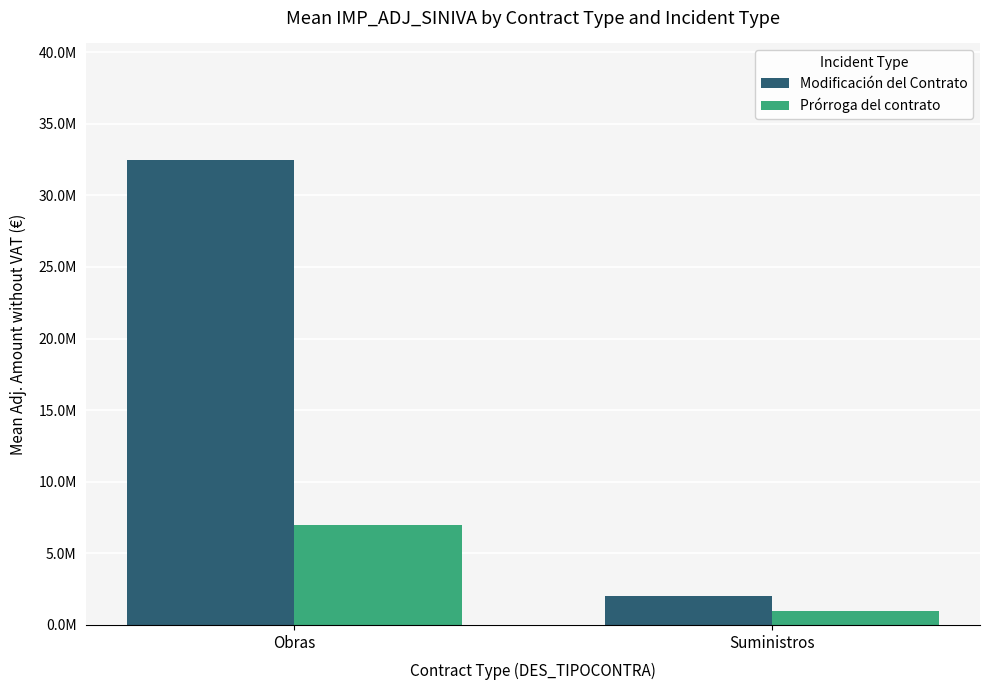

What are all the series names shown in the legend?

Modificación del Contrato, Prórroga del contrato